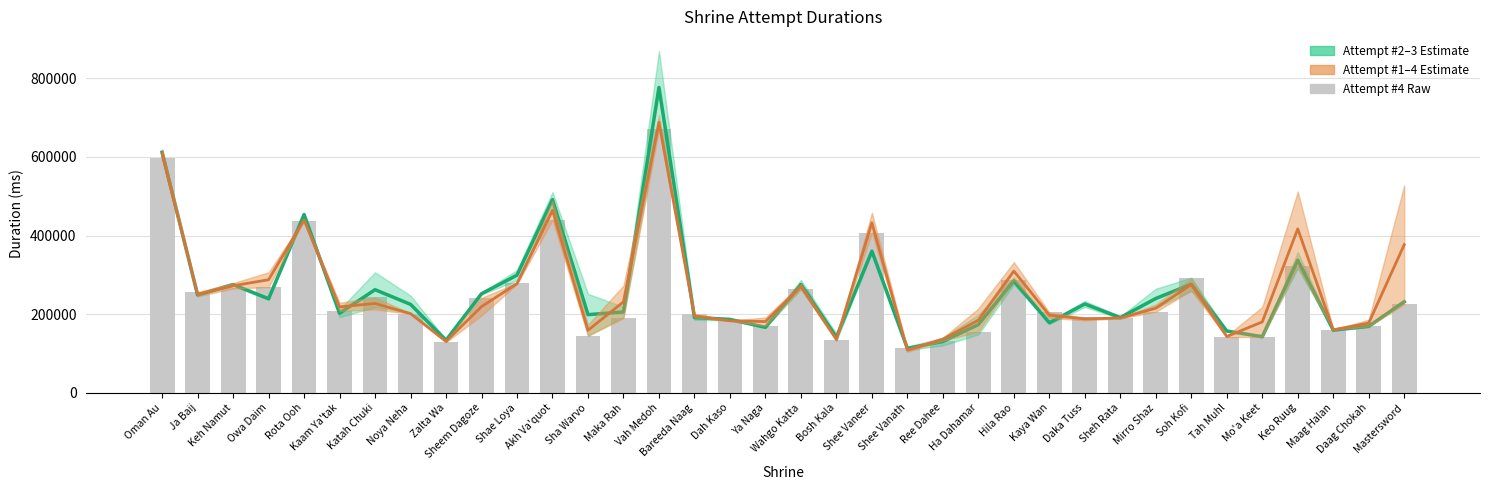

Which series changed the most between Kaam Ya'tak and Shee Vaneer?

Attempt #1–4 Midline